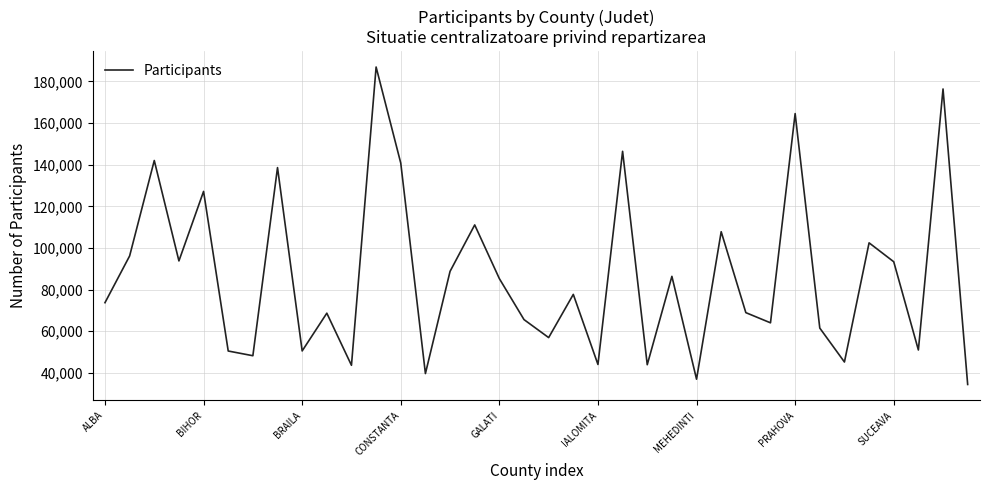

What is the smallest value displayed?

34368